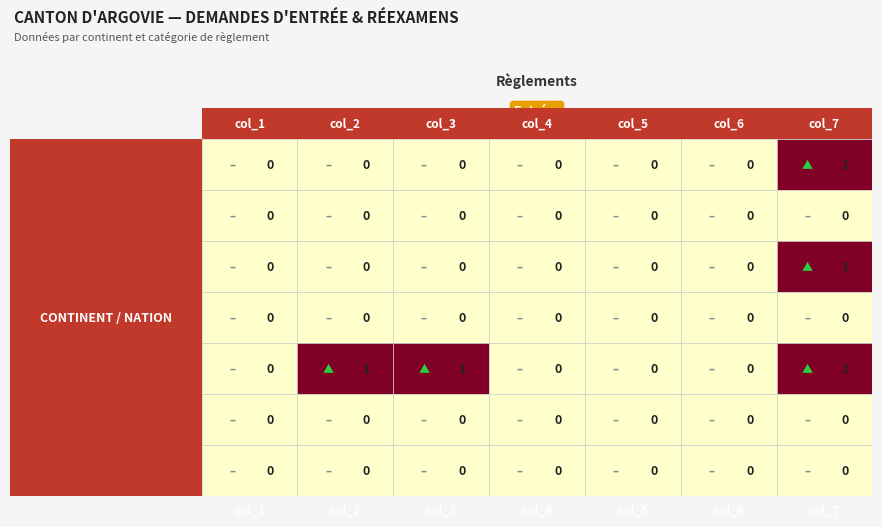

Between col_1 and col_7, which series saw the biggest shift?

Afrique